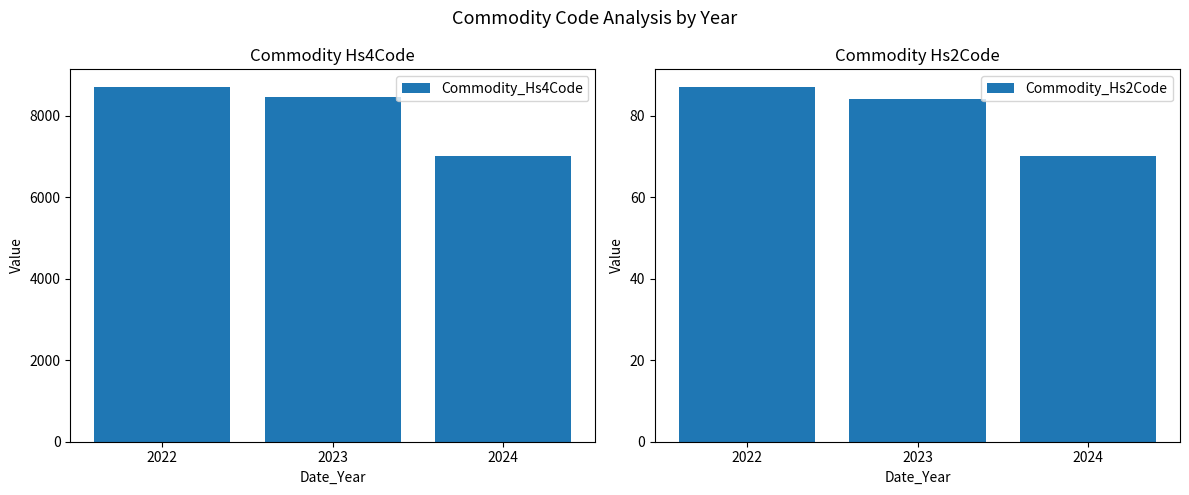

What are all the series names shown in the legend?

Commodity_Hs4Code, Commodity_Hs2Code